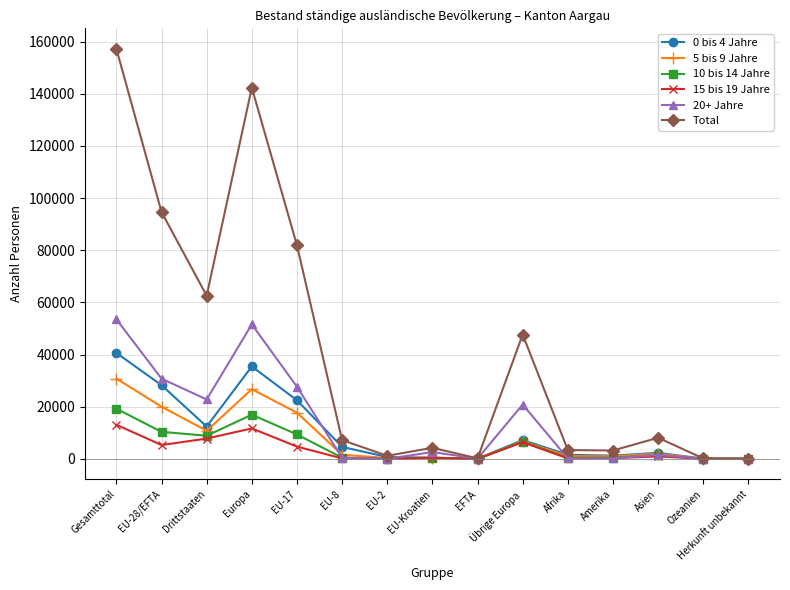

What is the maximum value shown in the chart?

157241